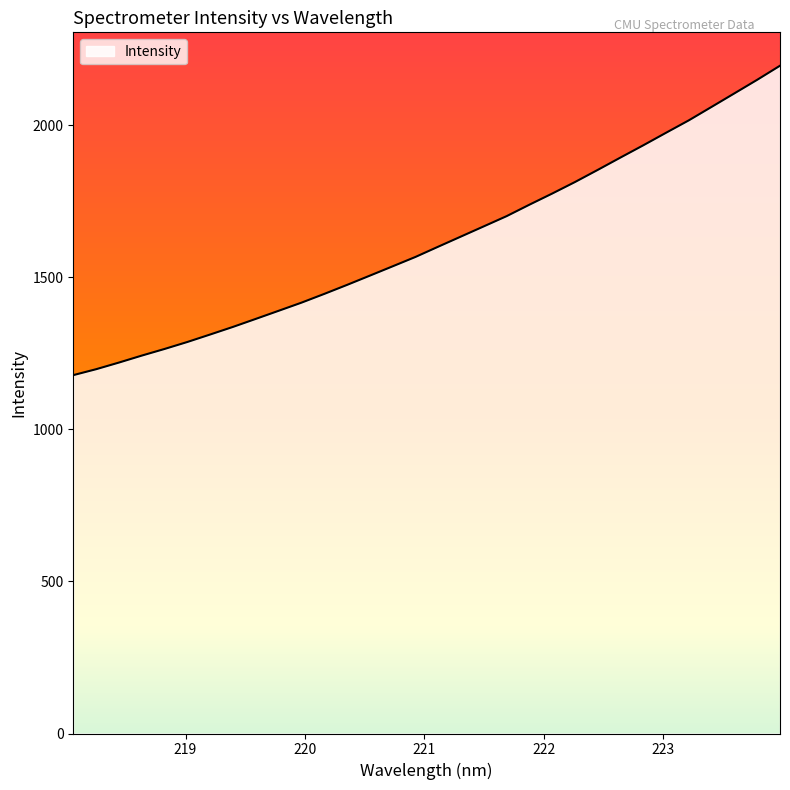

What is the difference between the maximum and minimum values?

1017.7